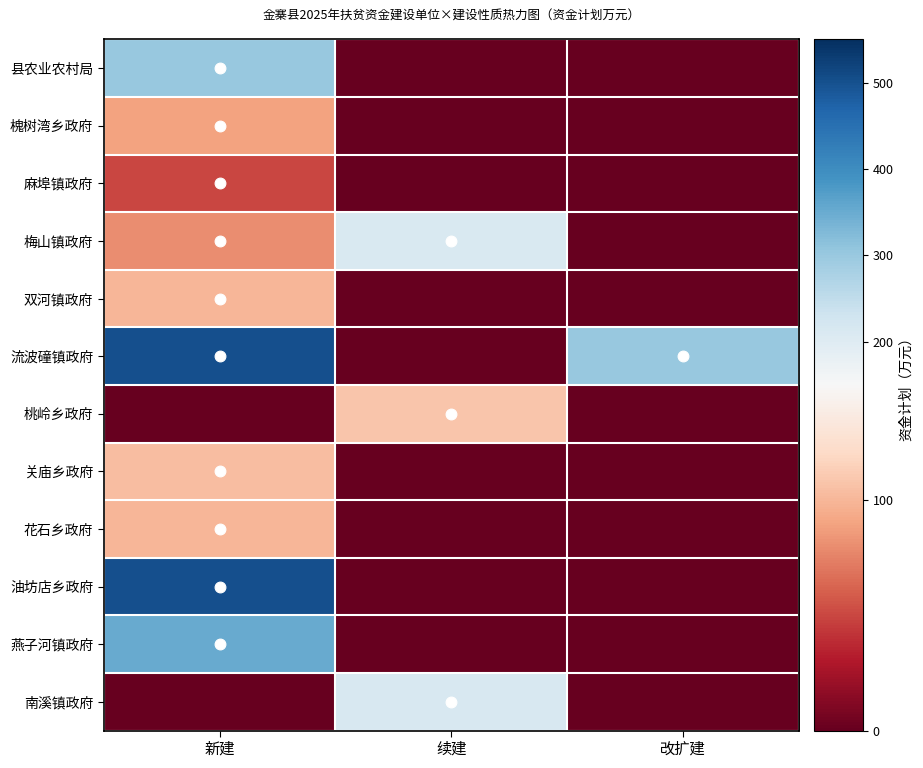

Reading right to left, extract all data points from this chart.

县农业农村局: 改扩建=0	续建=0	新建=300
槐树湾乡政府: 改扩建=0	续建=0	新建=90
麻埠镇政府: 改扩建=0	续建=0	新建=50
梅山镇政府: 改扩建=0	续建=210	新建=80
双河镇政府: 改扩建=0	续建=0	新建=100
流波䃥镇政府: 改扩建=300	续建=0	新建=500
桃岭乡政府: 改扩建=0	续建=108	新建=0
关庙乡政府: 改扩建=0	续建=0	新建=104
花石乡政府: 改扩建=0	续建=0	新建=100
油坊店乡政府: 改扩建=0	续建=0	新建=500
燕子河镇政府: 改扩建=0	续建=0	新建=350
南溪镇政府: 改扩建=0	续建=213	新建=0